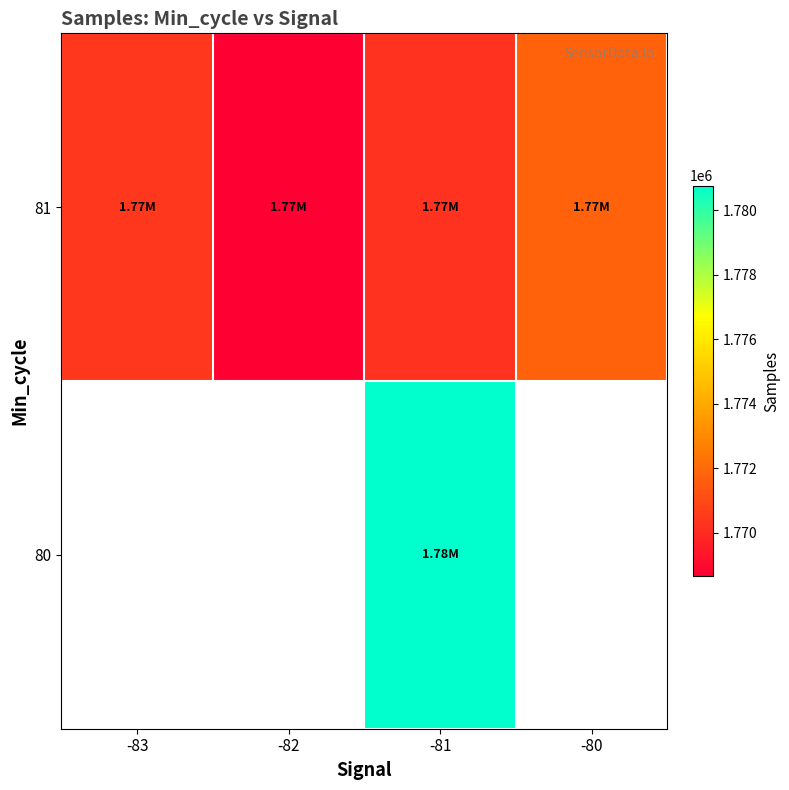

List the series in order of their overall mean, lowest first.

80, 81